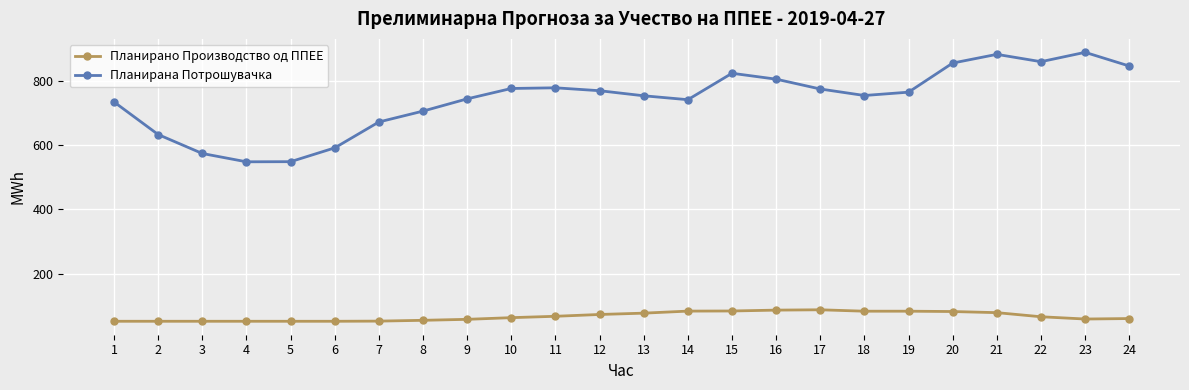

The Планирано Производство од ППЕЕ series shows 73.5 at 12. True or false?

True